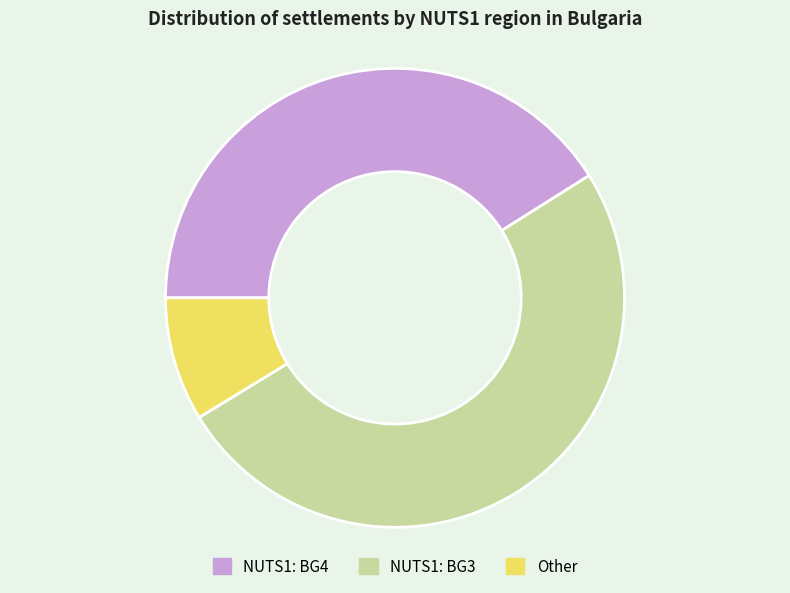

Is it true that Other is 9% of the pie?

True